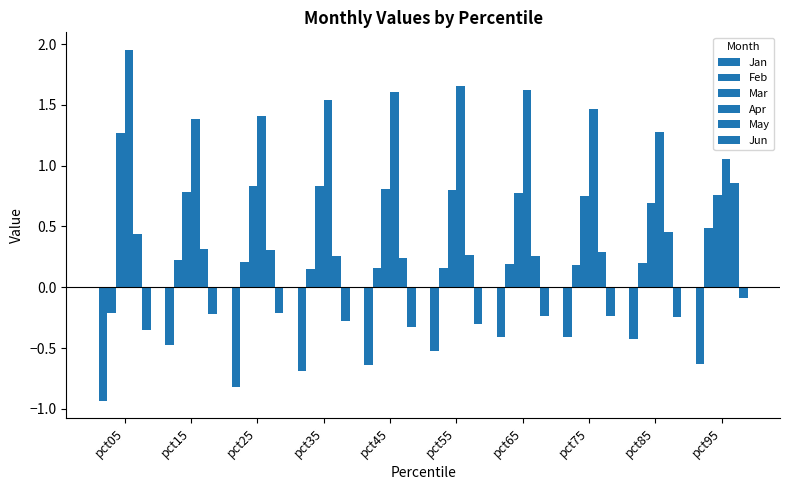

Count the number of data series in this chart.

6